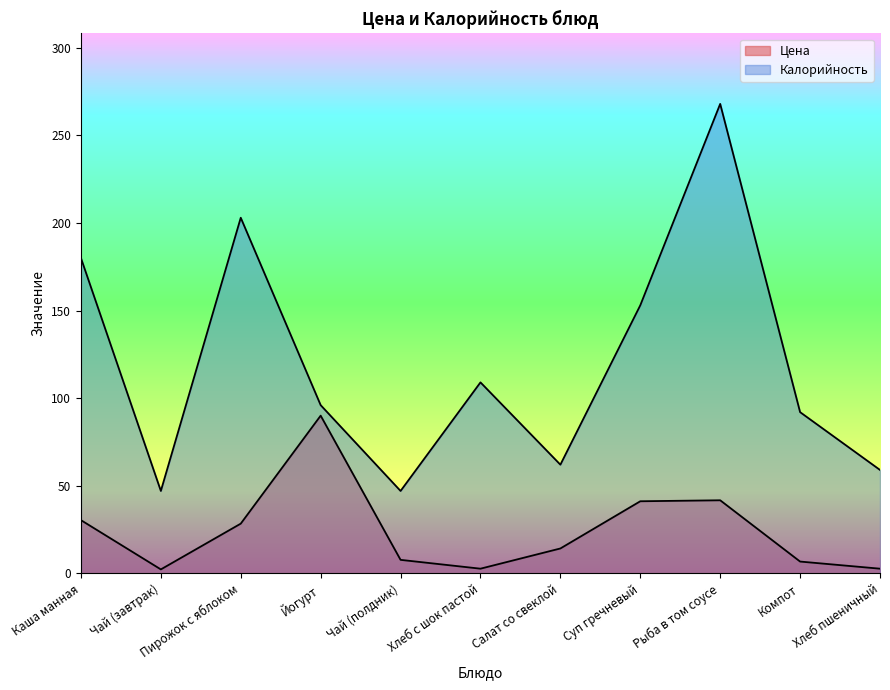

At how many categories does at least one series exceed 117?

4